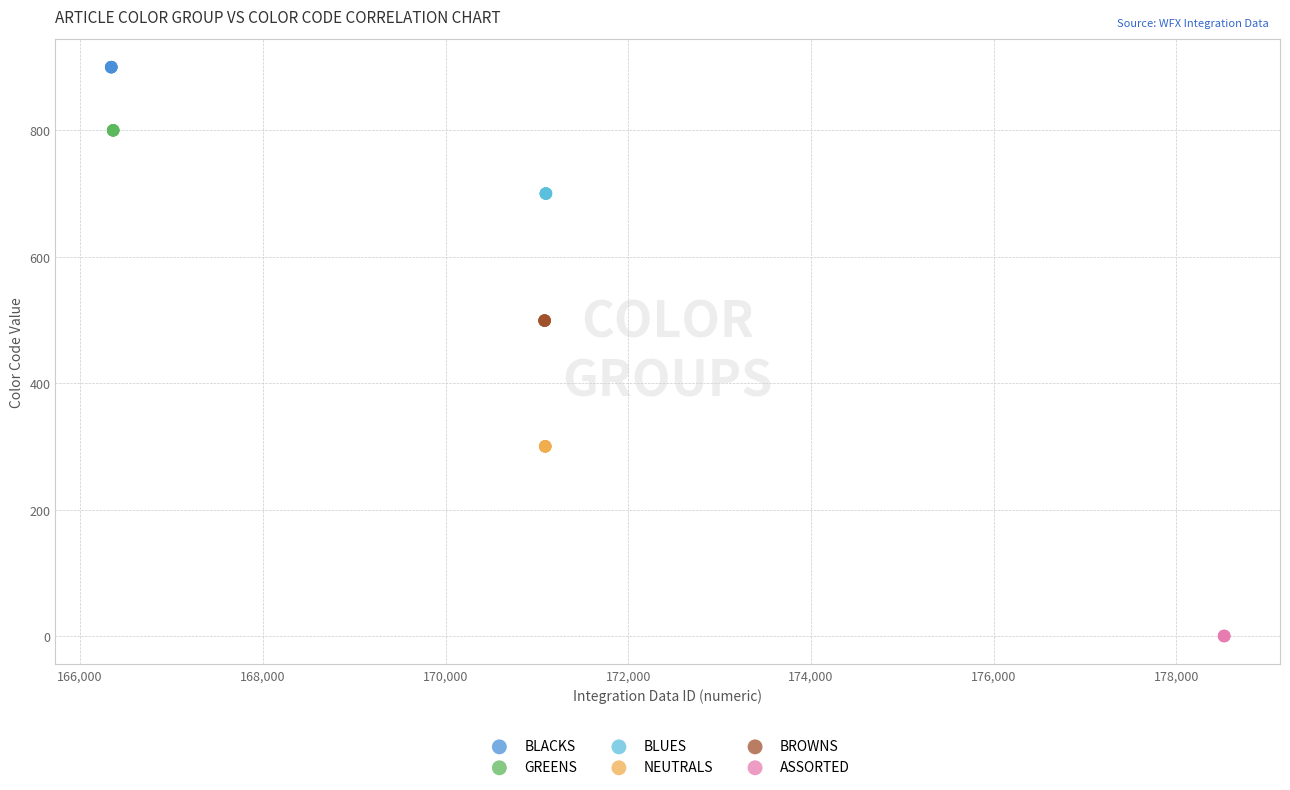

Which series contains the highest Y value?

BLACKS